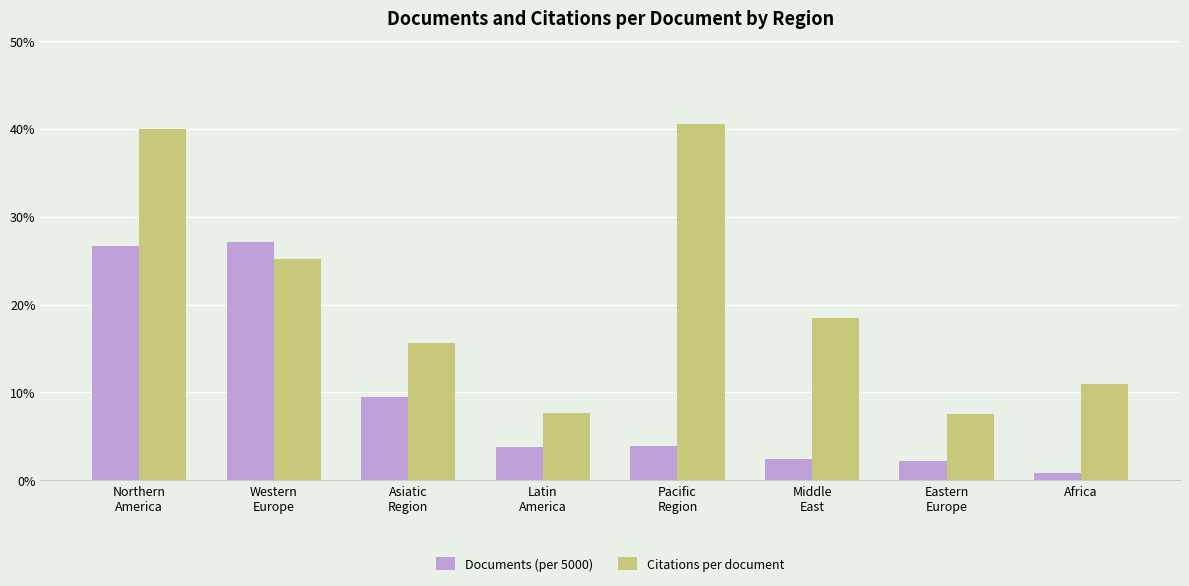

Rank the series by their maximum value, from highest to lowest.

Citations per document, Documents (per 5000)